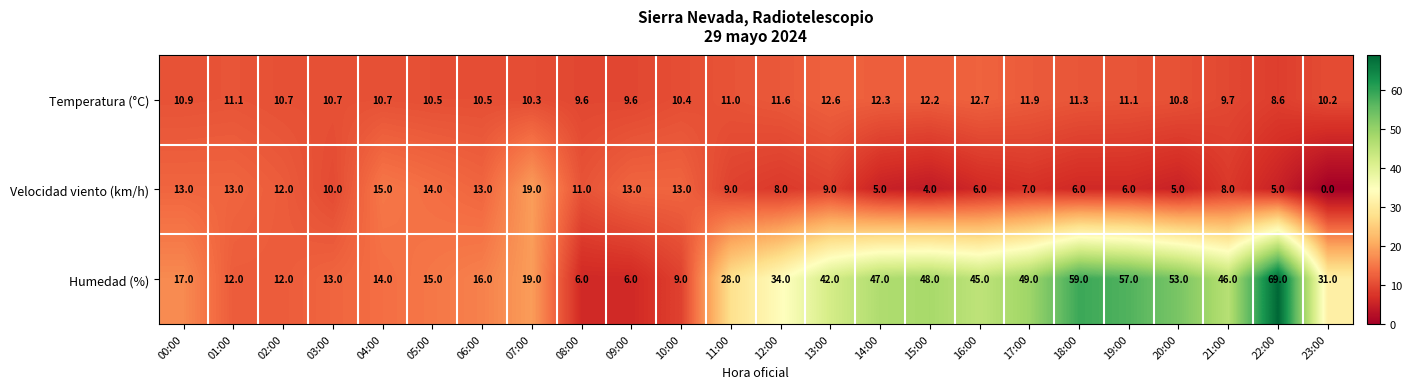

Is it true that Velocidad viento (km/h) equals 14.0 at 05:00?

True